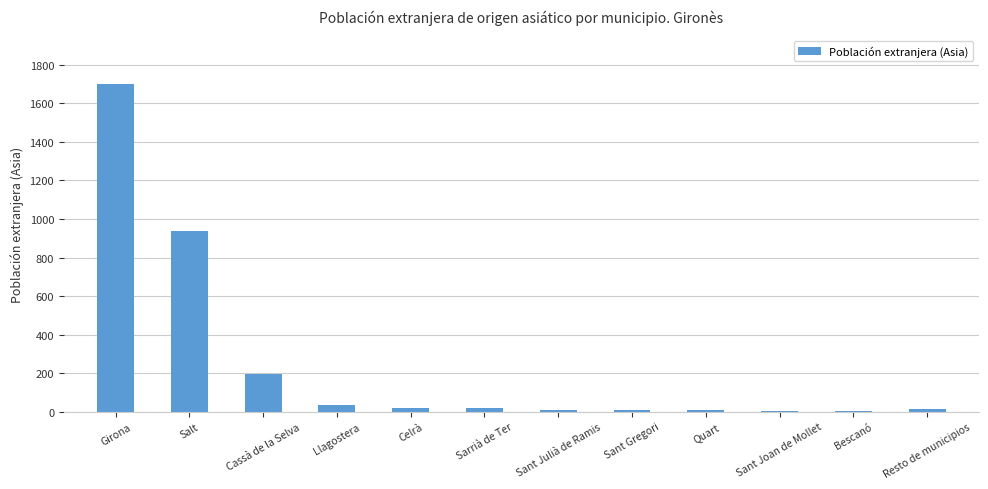

Which label corresponds to the largest value in the chart?

Girona